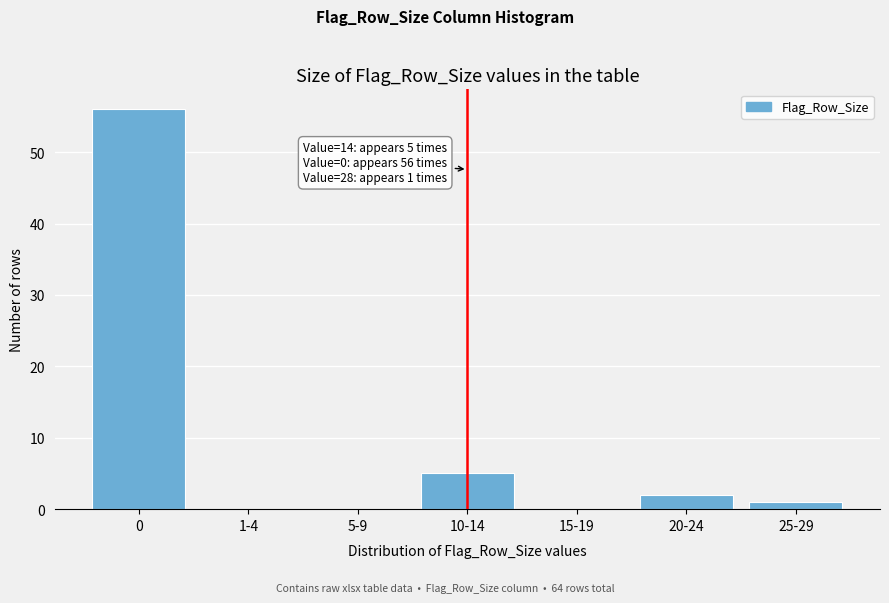

Reading left to right, list all the values displayed in this chart.

0=56	1-4=0	5-9=0	10-14=5	15-19=0	20-24=2	25-29=1